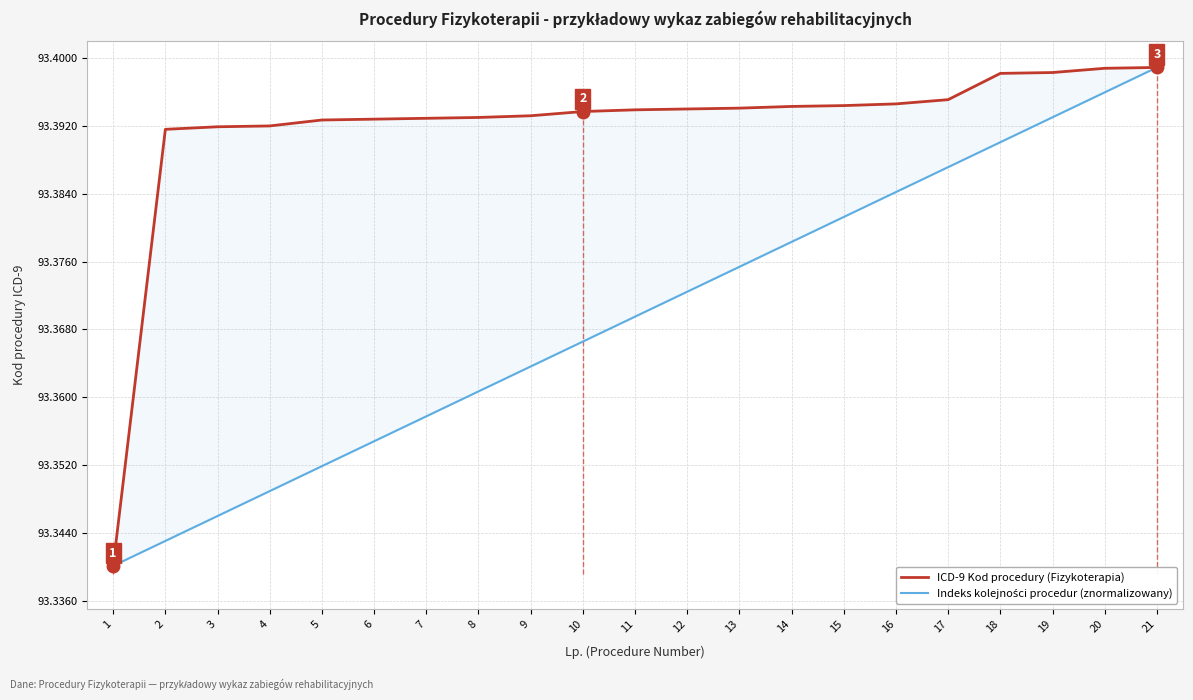

Which series has the largest total across all categories?

ICD-9 Kod procedury (Fizykoterapia)